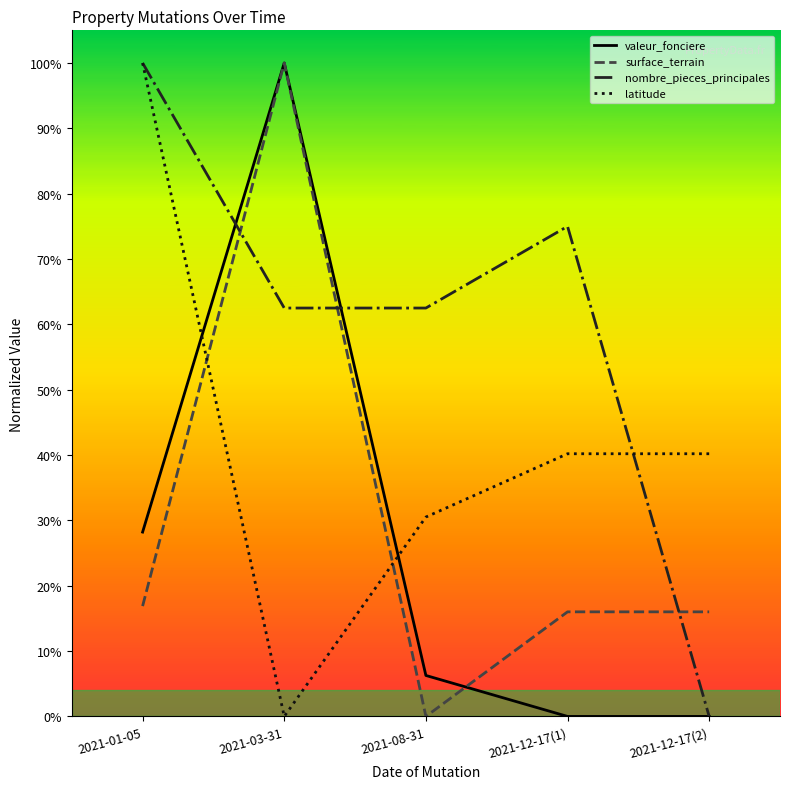

After their last crossing, which series has the higher values: latitude or nombre_pieces_principales?

latitude